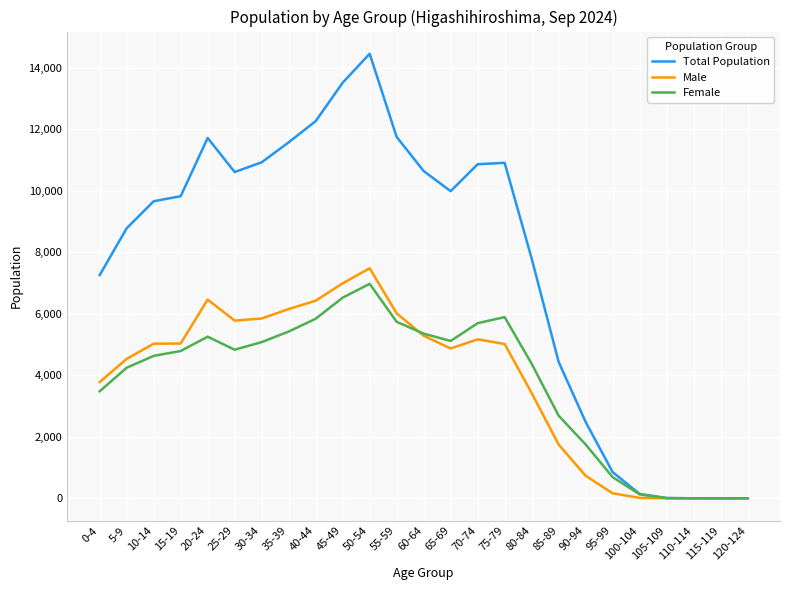

Which series changed the most between 0-4 and 90-94?

Total Population